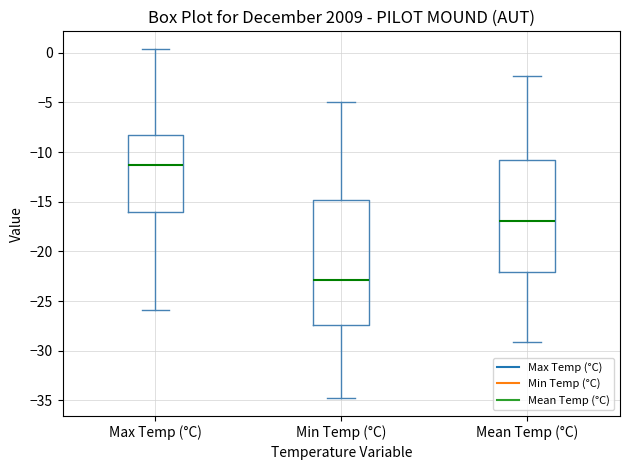

Which box has the lowest median line?

Min Temp (°C)